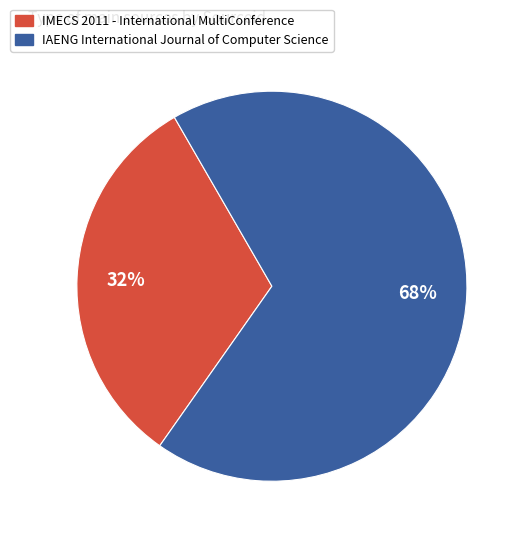

Between IAENG International Journal of Computer Science and IMECS 2011 - International MultiConference, which is larger?

IAENG International Journal of Computer Science